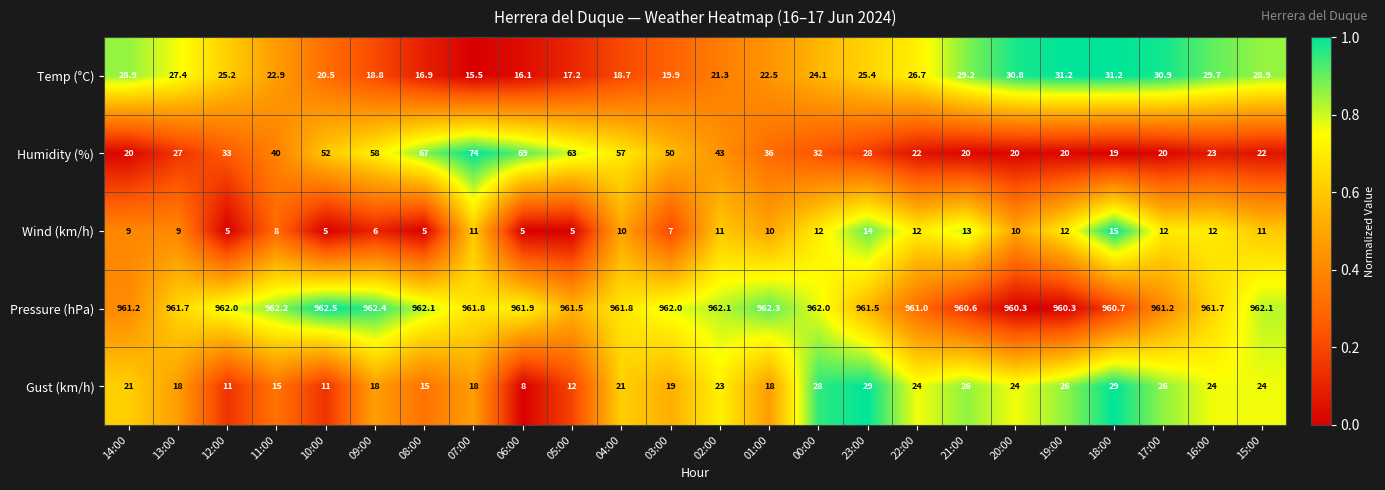

How many categories are shown in the chart?

24